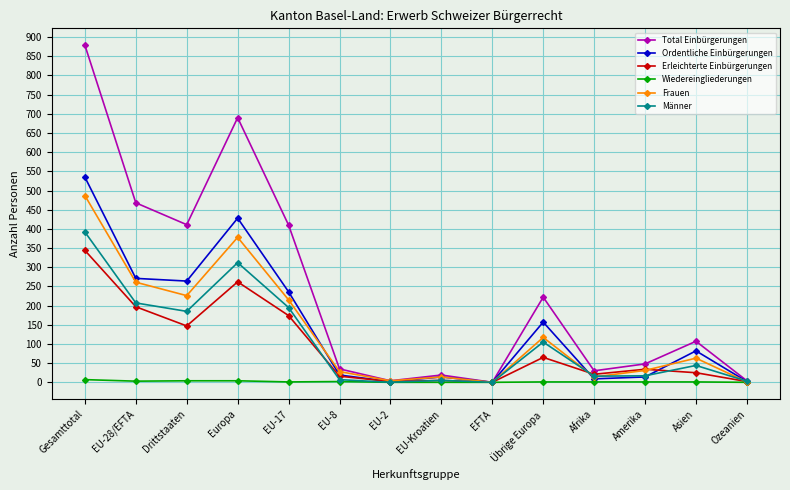

How many data points in Männer are less than 44?

7